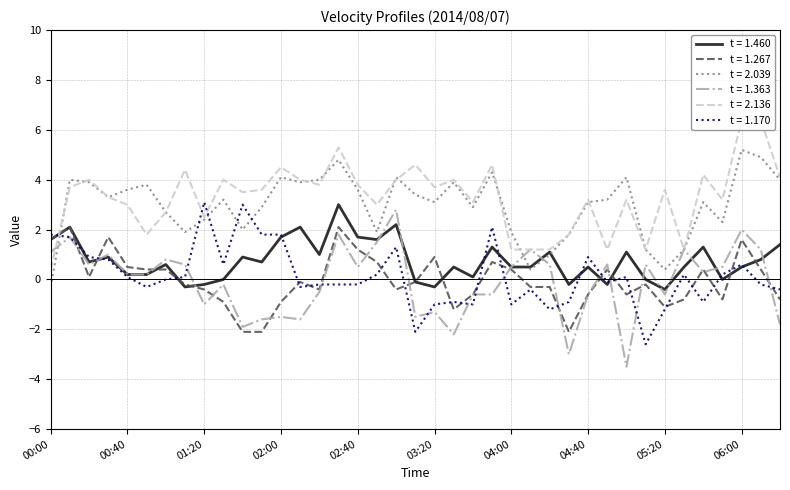

What is the minimum value for t = 1.267?

-2.1